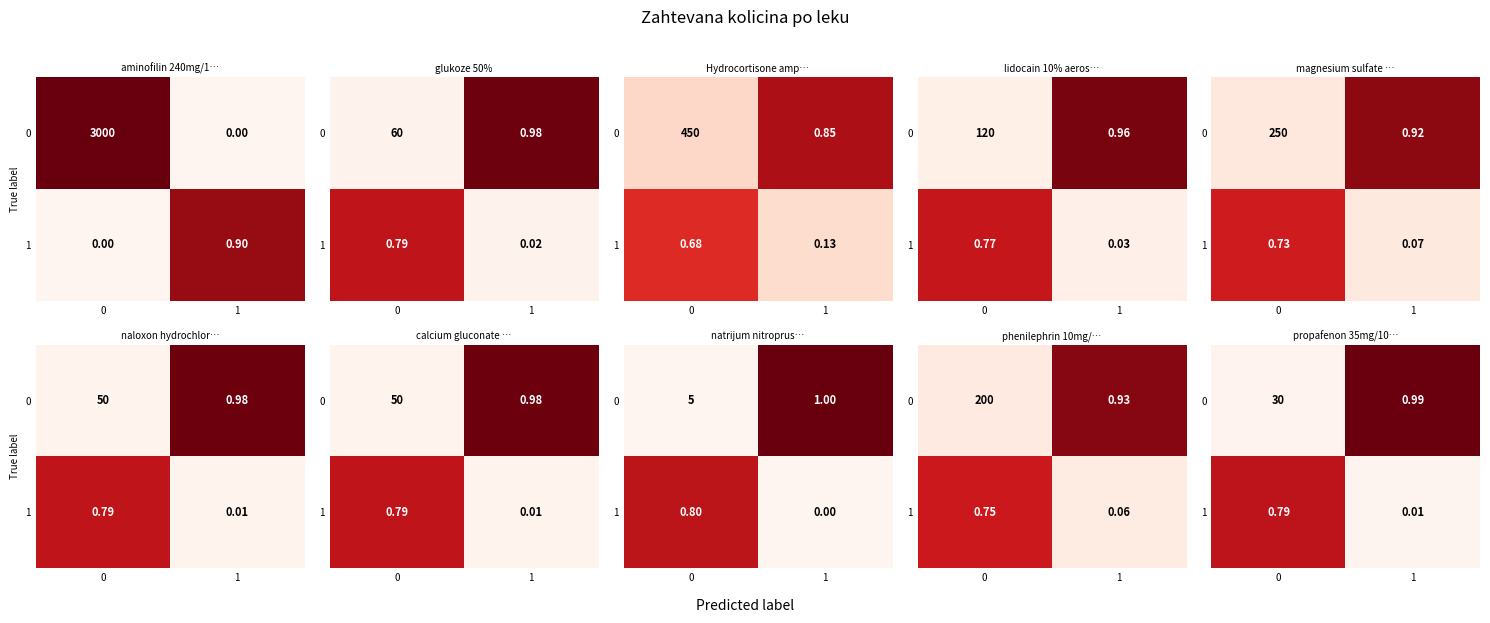

What is the difference between the 1 values at 1 and 0?

0.8